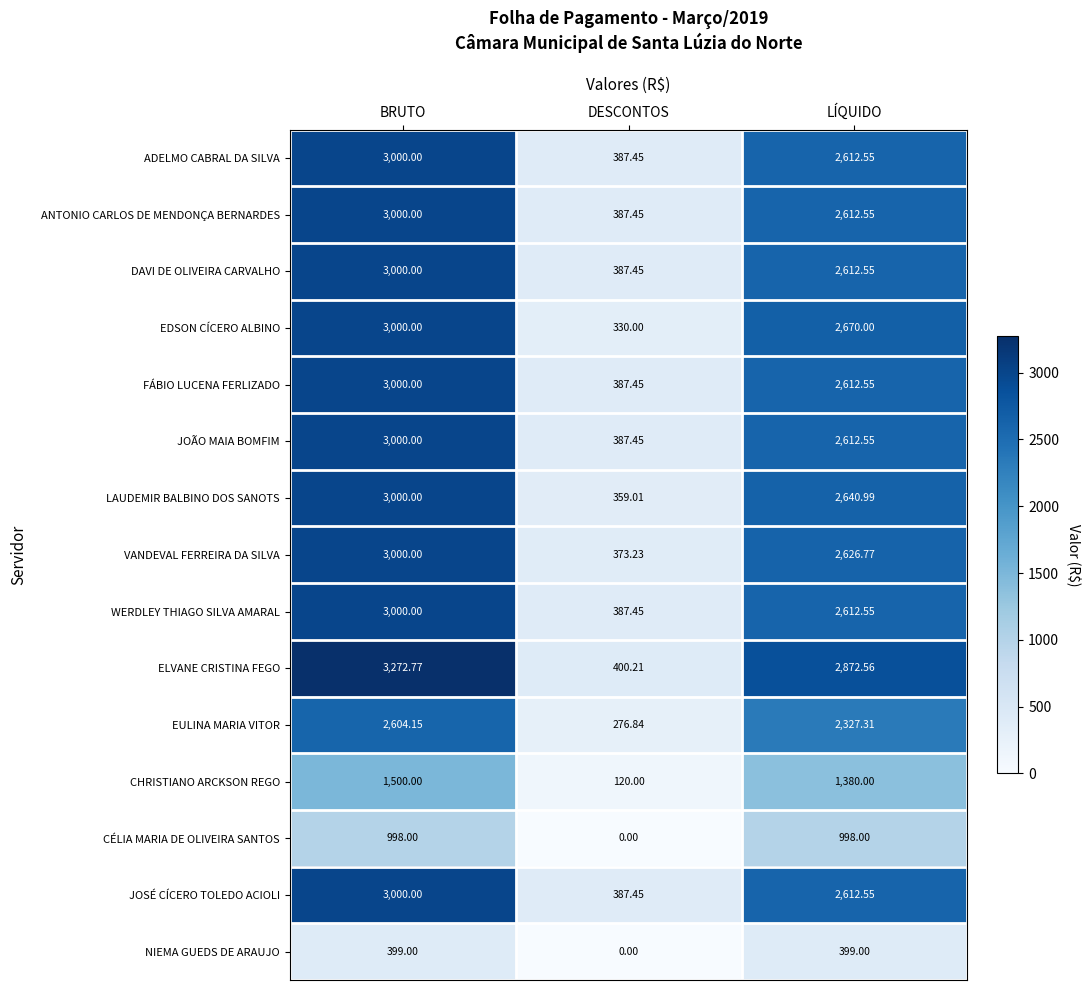

Which series has the largest total across all categories?

ELVANE CRISTINA FEGO